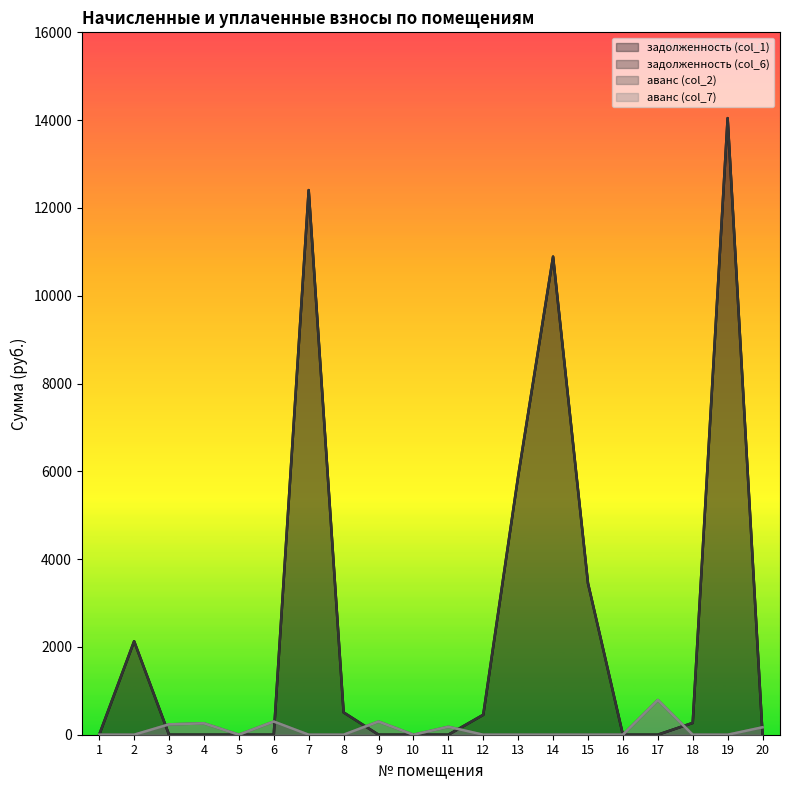

What is the total value across all series at 10?

0.1